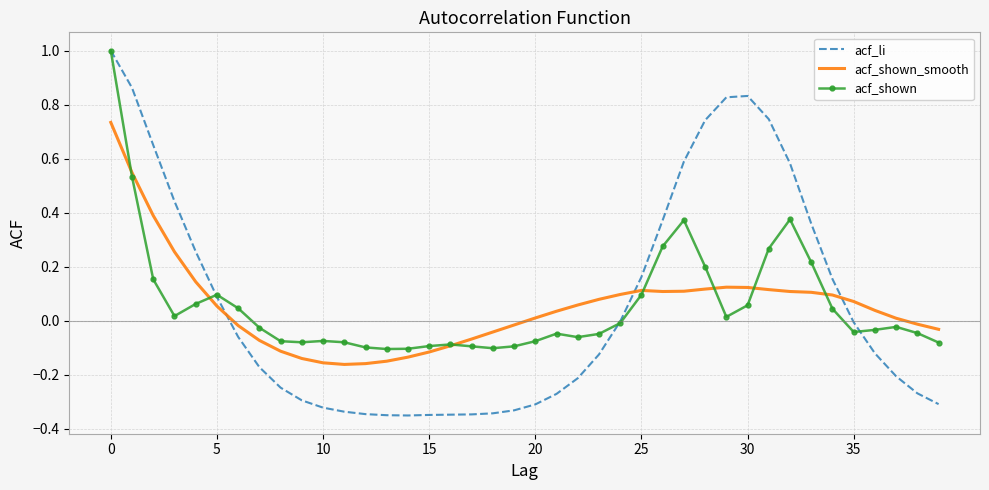

What are all the series names shown in the legend?

acf_li, acf_shown_smooth, acf_shown